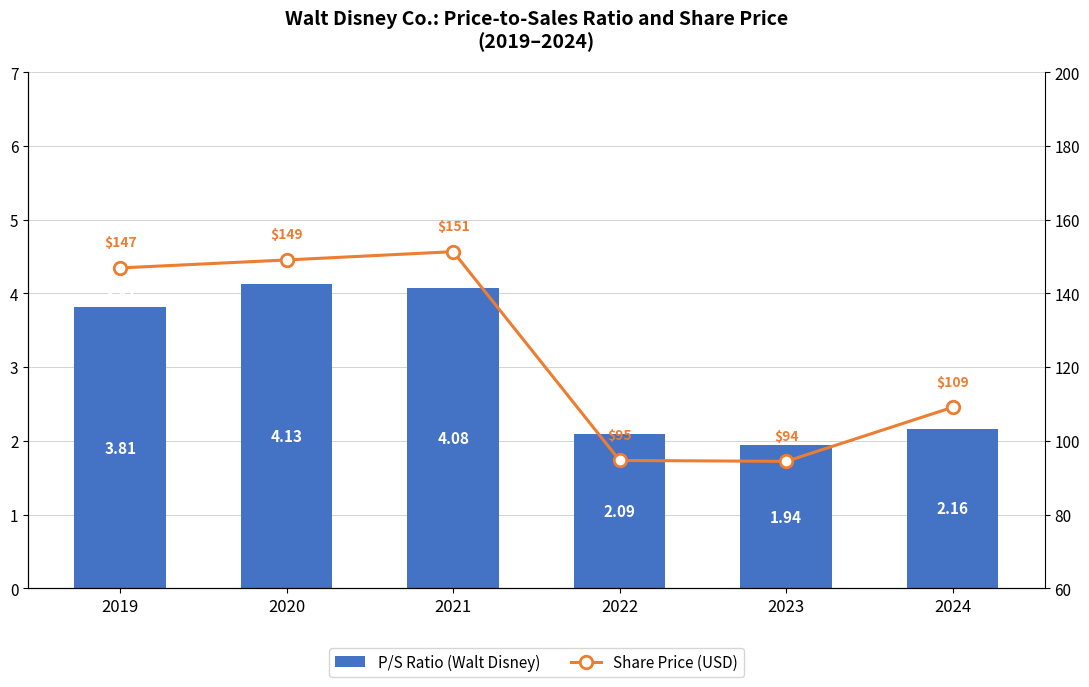

What is the difference between the second highest and second lowest values in the Share Price (USD) series?

54.4